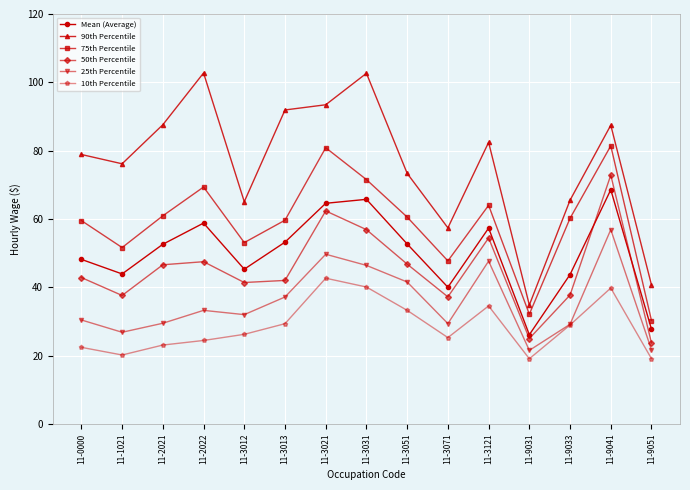

True or false: 75th Percentile has a value of 97.5 at 11-3013.

False